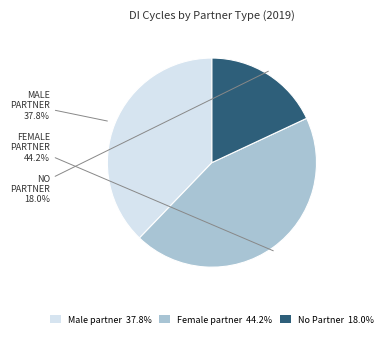

What is the total percentage of Male partner and Female partner?

82.0%